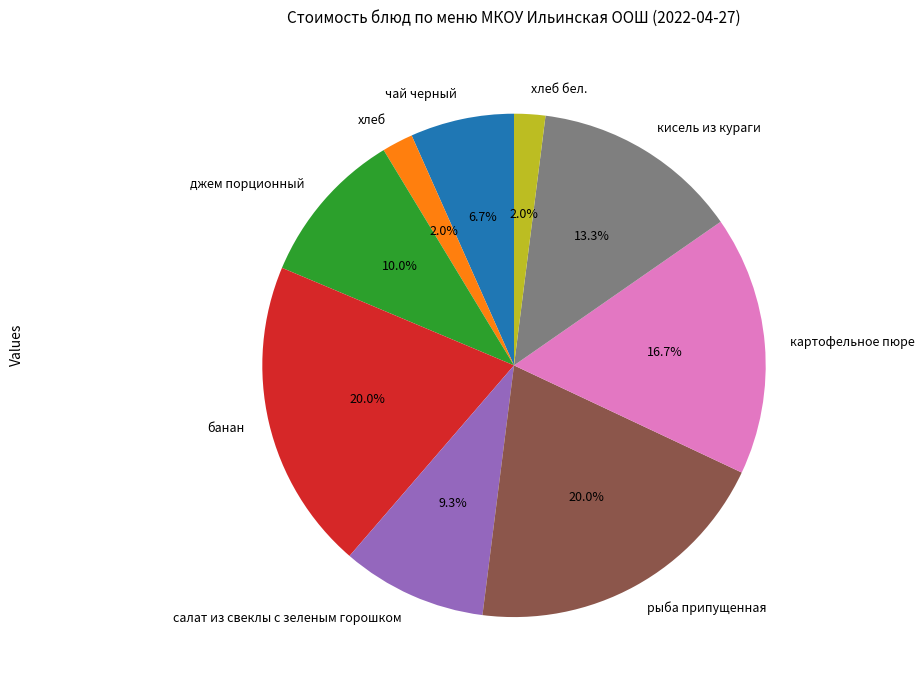

The рыба припущенная slice represents 5% of the pie. True or false?

False